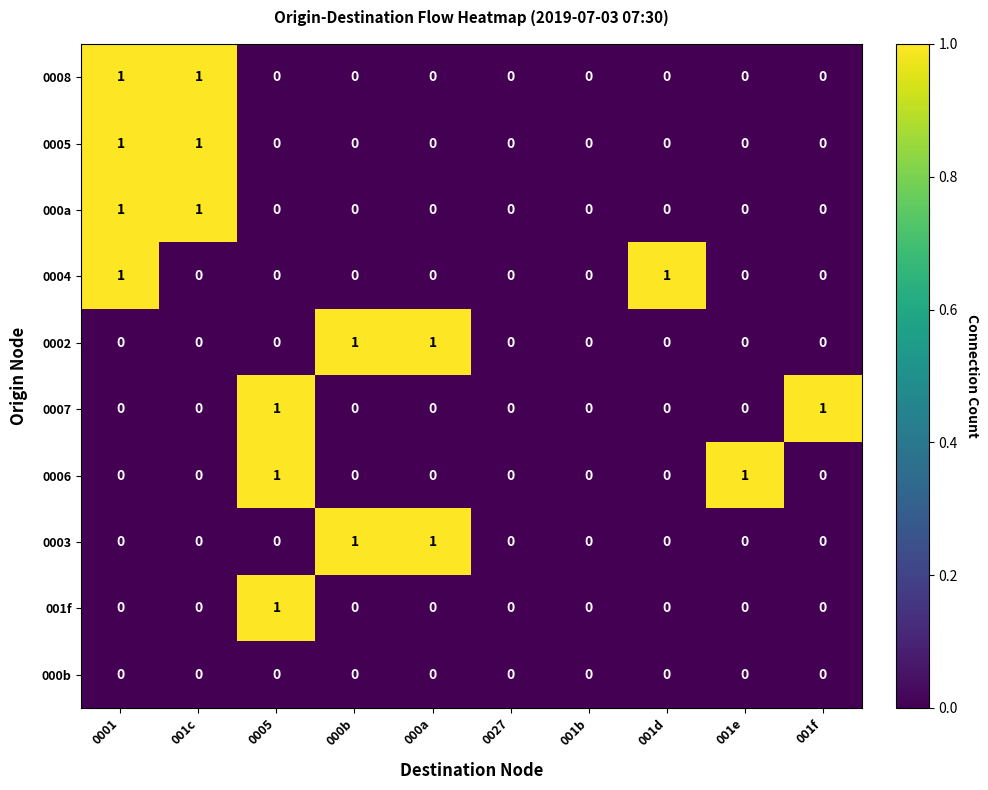

The value of 0007 at 0001 is 0. True or false?

True